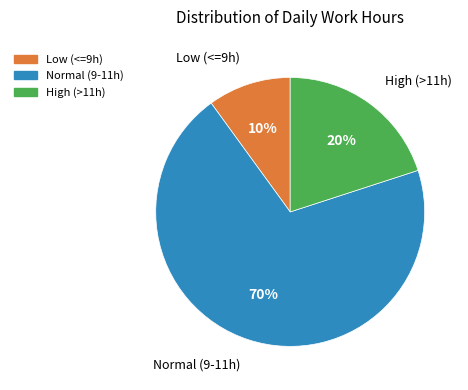

Is there a majority slice in this chart?

Yes